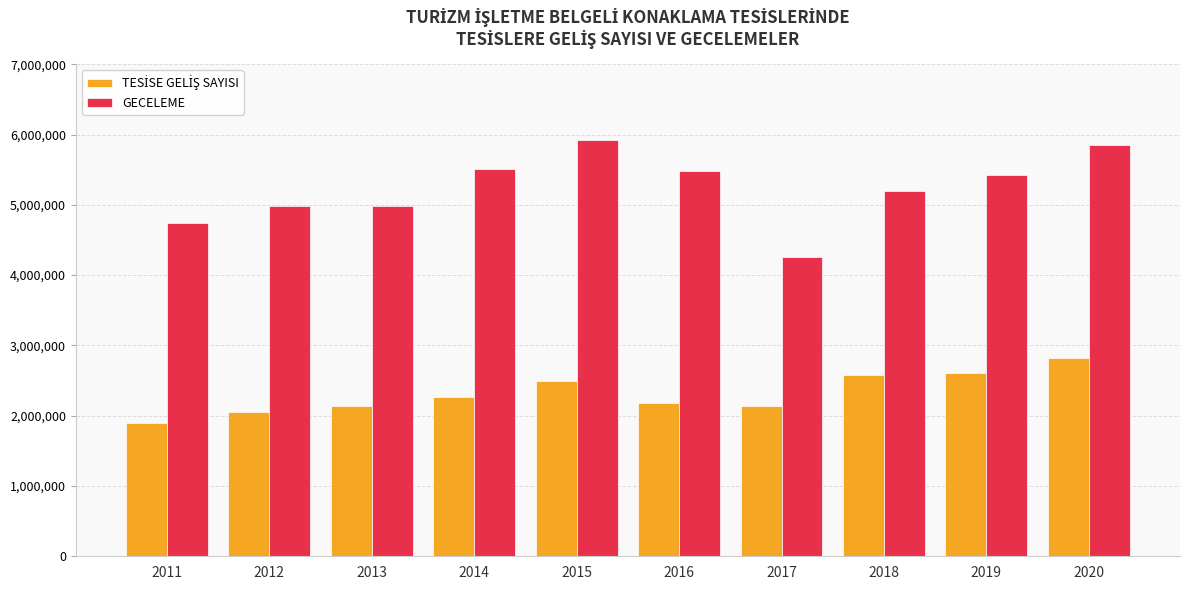

At how many categories does at least one series exceed 5095144?

6